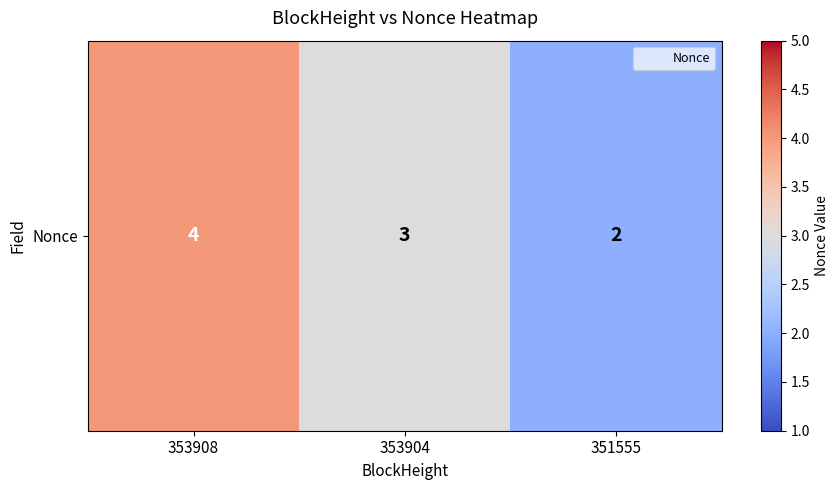

Rank the categories by value from highest to lowest.

353908, 353904, 351555